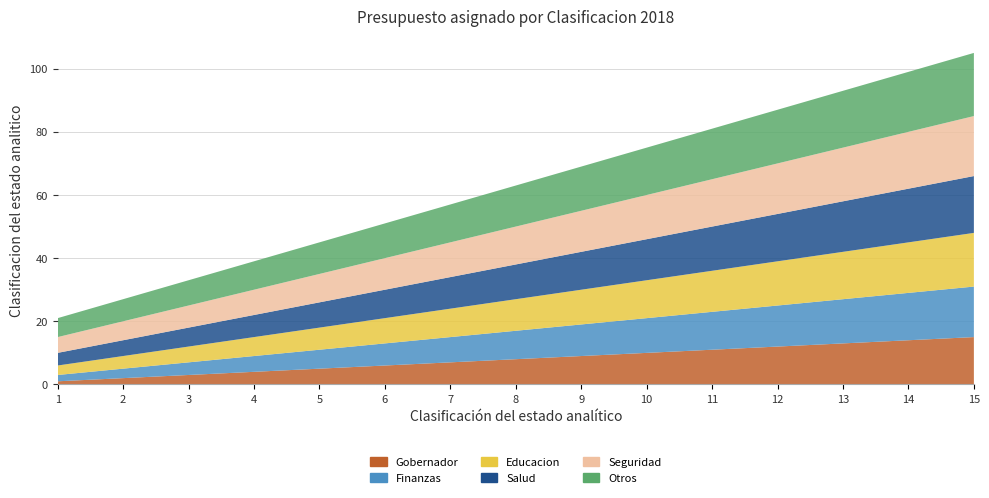

Reading right to left, transcribe all the data shown in this chart.

Gobernador: 15=15	14=14	13=13	12=12	11=11	10=10	9=9	8=8	7=7	6=6	5=5	4=4	3=3	2=2	1=1
Finanzas: 15=16	14=15	13=14	12=13	11=12	10=11	9=10	8=9	7=8	6=7	5=6	4=5	3=4	2=3	1=2
Educacion: 15=17	14=16	13=15	12=14	11=13	10=12	9=11	8=10	7=9	6=8	5=7	4=6	3=5	2=4	1=3
Salud: 15=18	14=17	13=16	12=15	11=14	10=13	9=12	8=11	7=10	6=9	5=8	4=7	3=6	2=5	1=4
Seguridad: 15=19	14=18	13=17	12=16	11=15	10=14	9=13	8=12	7=11	6=10	5=9	4=8	3=7	2=6	1=5
Otros: 15=20	14=19	13=18	12=17	11=16	10=15	9=14	8=13	7=12	6=11	5=10	4=9	3=8	2=7	1=6